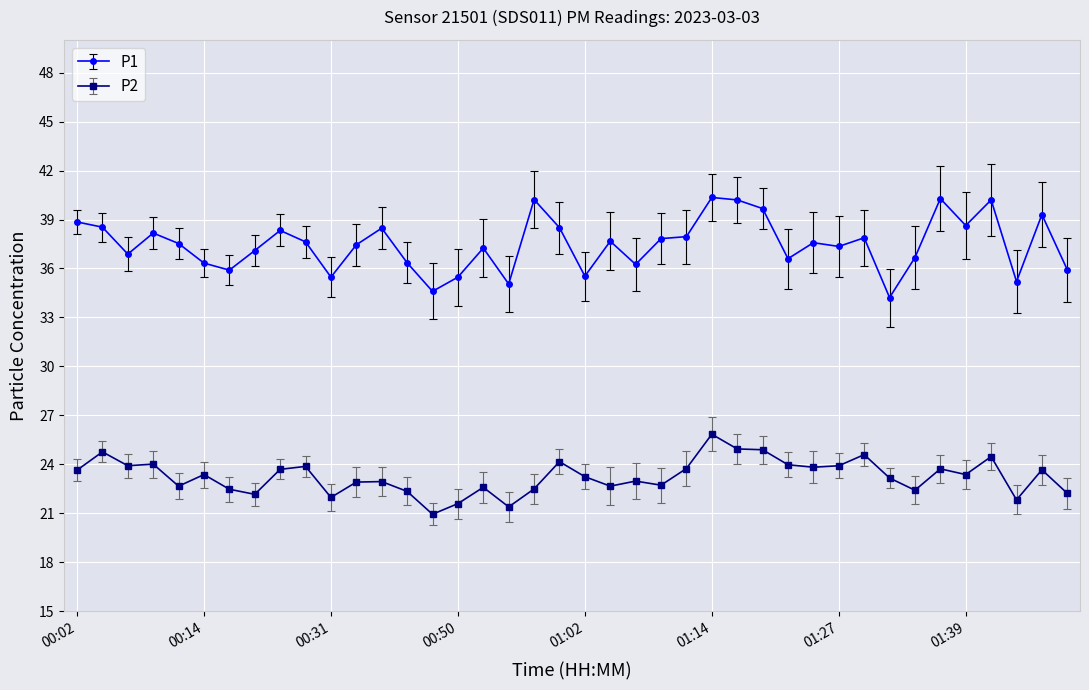

What is the sum of all P2 values?

930.4